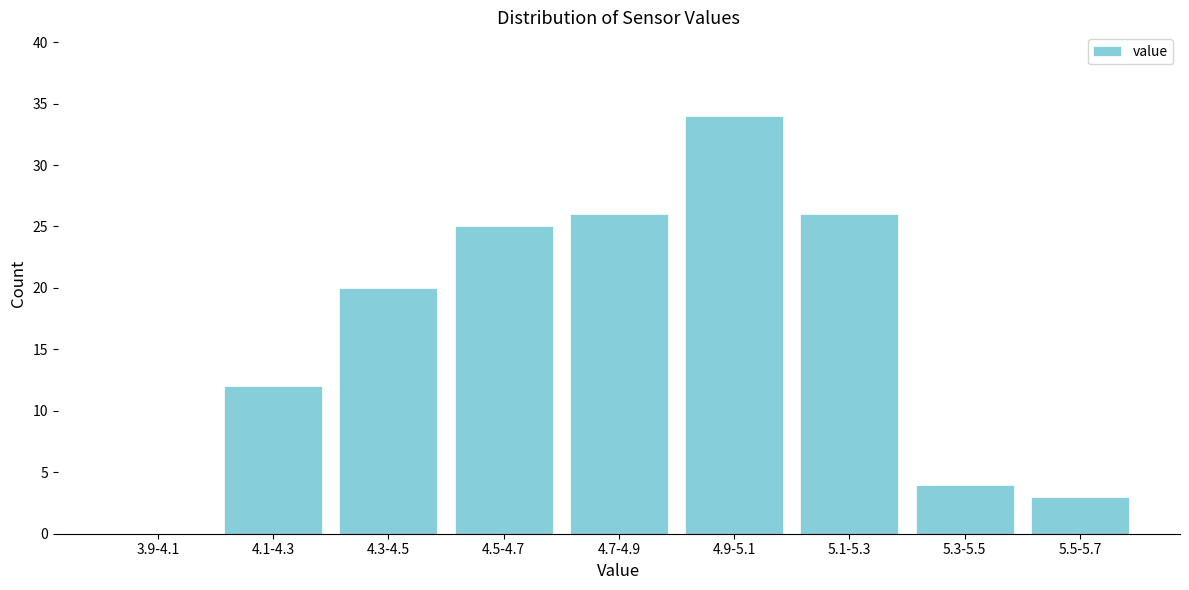

Reading left to right, list all the values displayed in this chart.

3.9-4.1=0	4.1-4.3=12	4.3-4.5=20	4.5-4.7=25	4.7-4.9=26	4.9-5.1=34	5.1-5.3=26	5.3-5.5=4	5.5-5.7=3